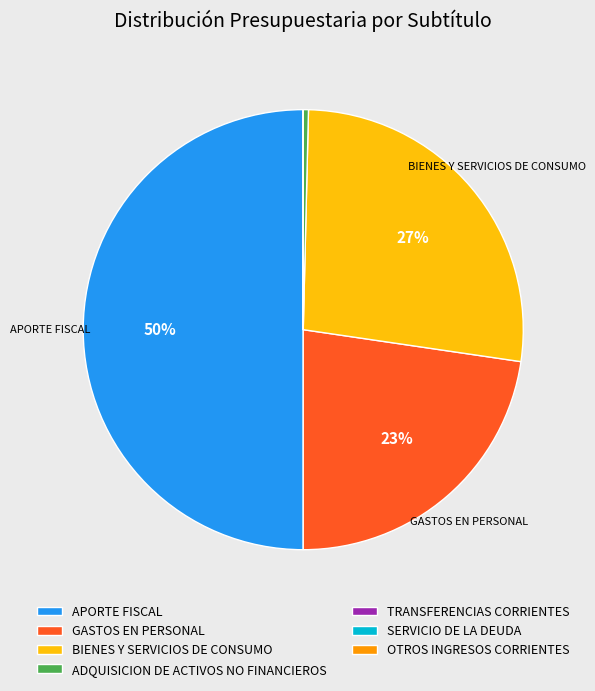

What percentage is the GASTOS EN PERSONAL slice, to the nearest percent?

23%